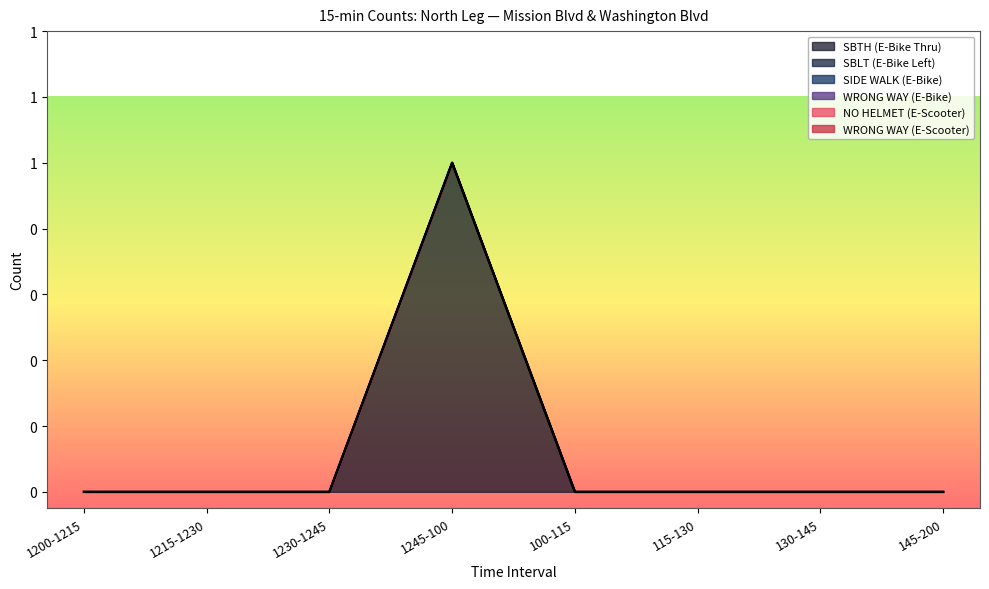

At how many categories does at least one series exceed 0?

1